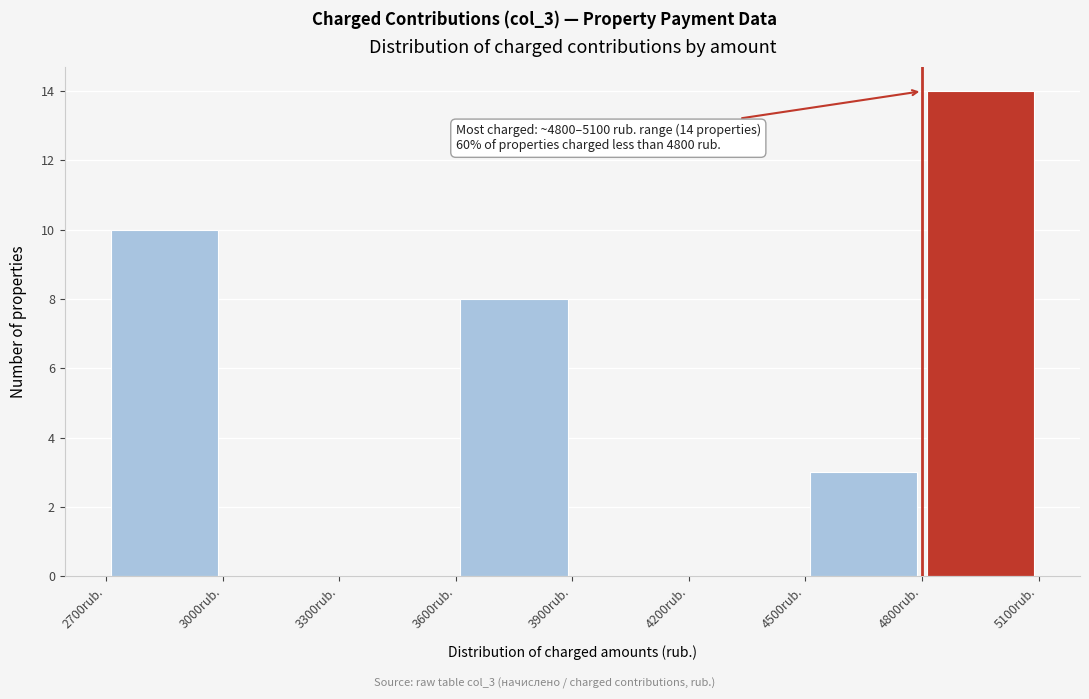

Which range on the x-axis has the tallest bar?

4800 to 5100